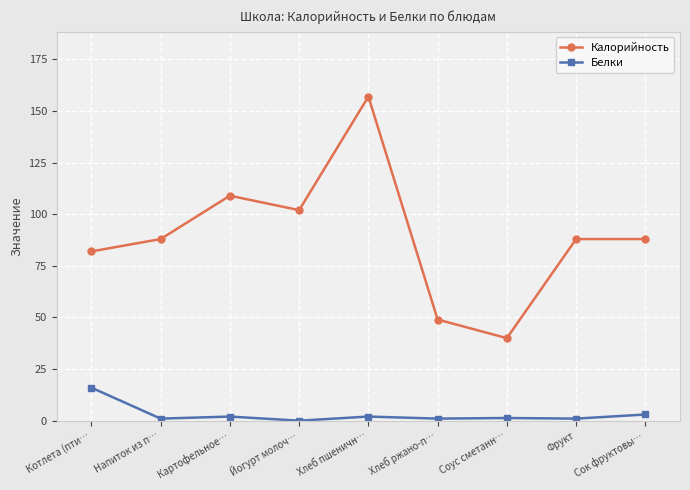

True or false: Белки and Калорийность intersect in this chart.

False